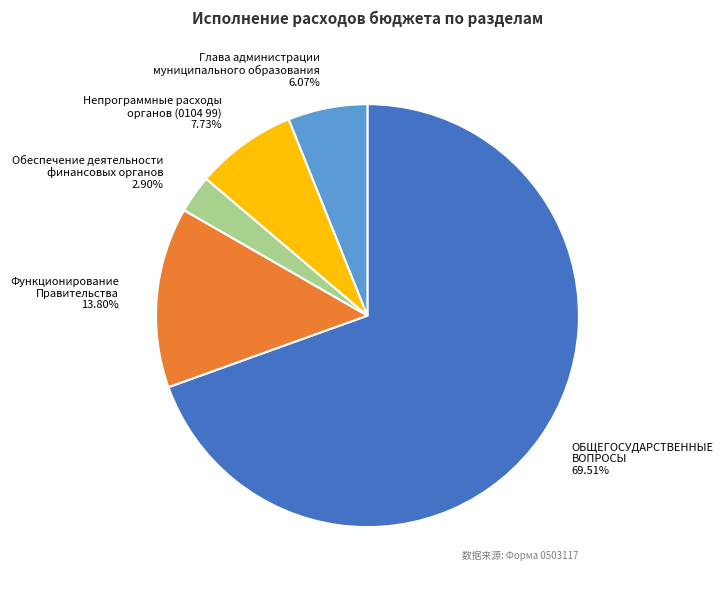

Is there any slice that represents more than half of the pie?

Yes